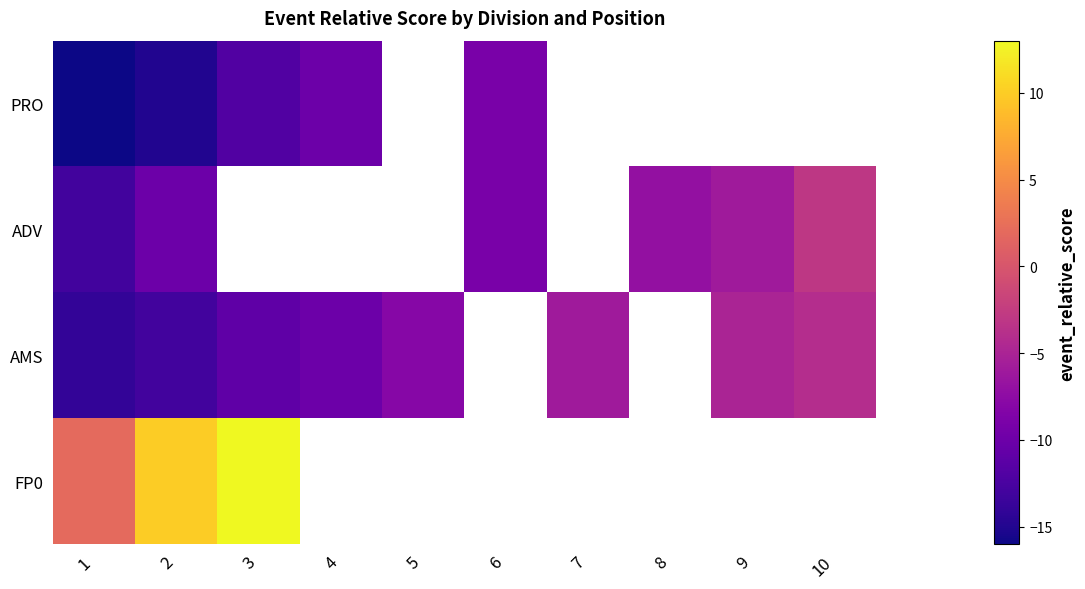

At which category is the sum across all series the highest?

2